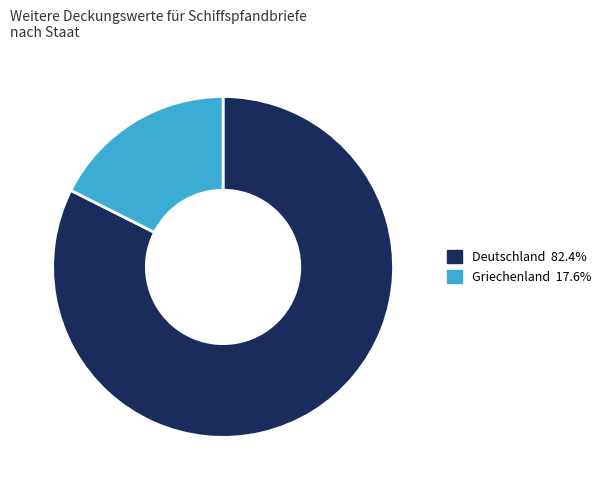

Is there any slice that represents more than half of the pie?

Yes